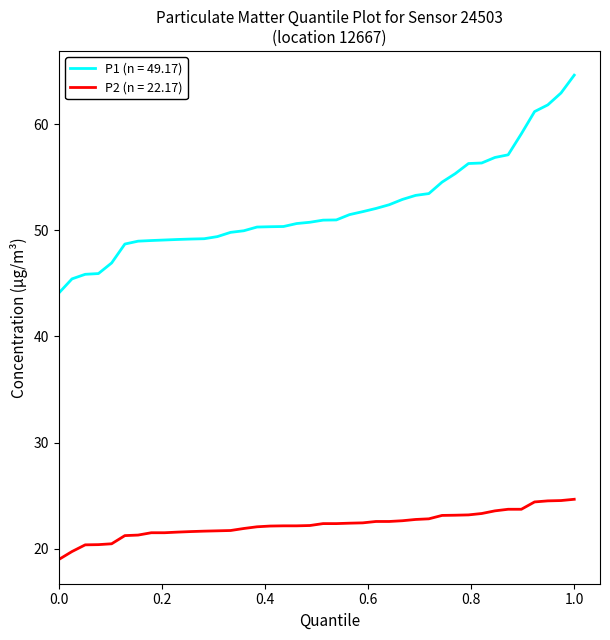

List the series in order of their overall mean, lowest first.

P2 (n = 22.17), P1 (n = 49.17)